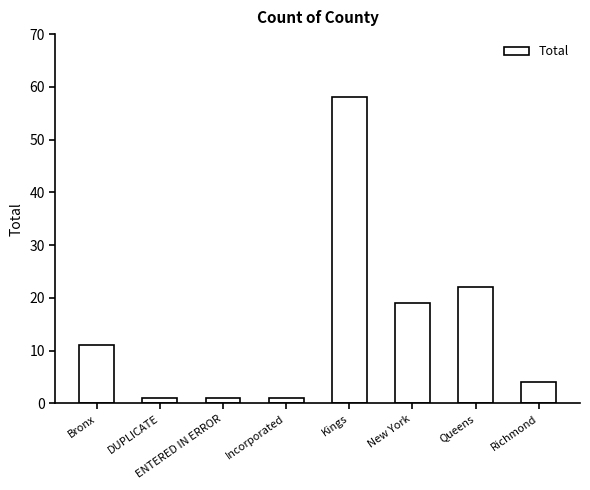

What value does the data have at New York, to the nearest 5?

20